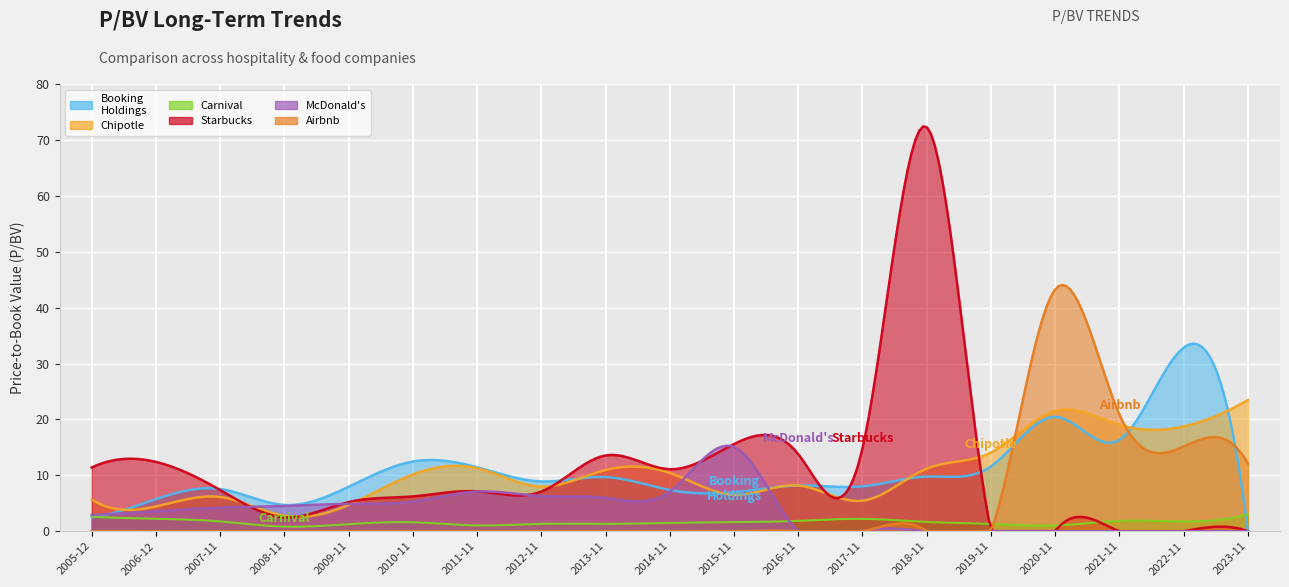

Which series has the largest total across all categories?

Chipotle Mexican Grill Inc.